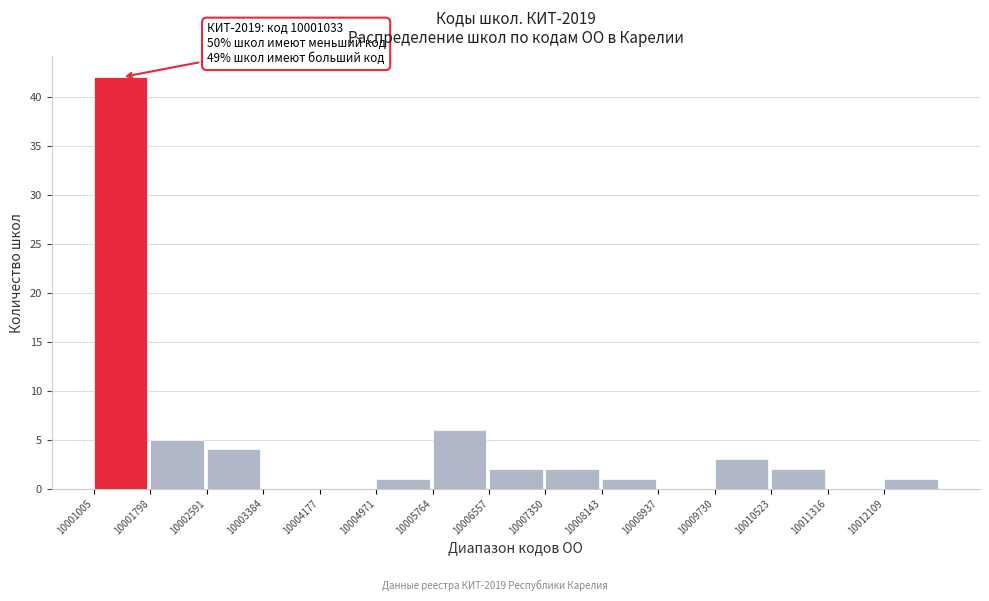

Over which range of the x-axis is the bar tallest?

10001000 to 10001800